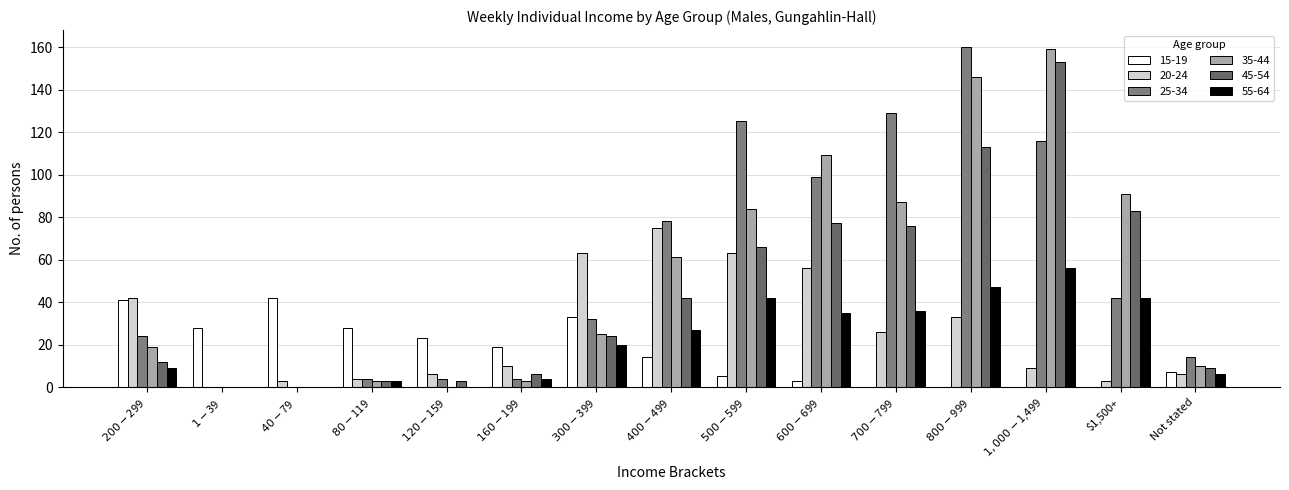

Reading left to right, list all the values displayed in this chart.

25-34: $200-$299=24	$1-$39=0	$40-$79=0	$80-$119=4	$120-$159=4	$160-$199=4	$300-$399=32	$400-$499=78	$500-$599=125	$600-$699=99	$700-$799=129	$800-$999=160	$1,000-$1,499=116	$1,500+=42	Not stated=14
35-44: $200-$299=19	$1-$39=0	$40-$79=0	$80-$119=3	$120-$159=0	$160-$199=3	$300-$399=25	$400-$499=61	$500-$599=84	$600-$699=109	$700-$799=87	$800-$999=146	$1,000-$1,499=159	$1,500+=91	Not stated=10
20-24: $200-$299=42	$1-$39=0	$40-$79=3	$80-$119=4	$120-$159=6	$160-$199=10	$300-$399=63	$400-$499=75	$500-$599=63	$600-$699=56	$700-$799=26	$800-$999=33	$1,000-$1,499=9	$1,500+=3	Not stated=6
15-19: $200-$299=41	$1-$39=28	$40-$79=42	$80-$119=28	$120-$159=23	$160-$199=19	$300-$399=33	$400-$499=14	$500-$599=5	$600-$699=3	$700-$799=0	$800-$999=0	$1,000-$1,499=0	$1,500+=0	Not stated=7
45-54: $200-$299=12	$1-$39=0	$40-$79=0	$80-$119=3	$120-$159=3	$160-$199=6	$300-$399=24	$400-$499=42	$500-$599=66	$600-$699=77	$700-$799=76	$800-$999=113	$1,000-$1,499=153	$1,500+=83	Not stated=9
55-64: $200-$299=9	$1-$39=0	$40-$79=0	$80-$119=3	$120-$159=0	$160-$199=4	$300-$399=20	$400-$499=27	$500-$599=42	$600-$699=35	$700-$799=36	$800-$999=47	$1,000-$1,499=56	$1,500+=42	Not stated=6